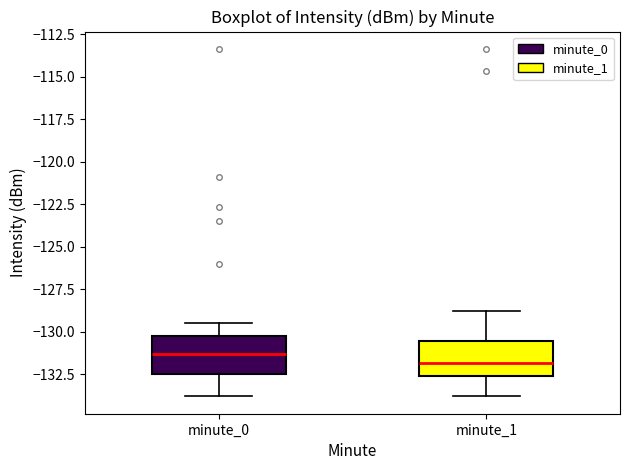

Where does the median line of the box for minute_1 sit on the y-axis? The values are not printed on the chart, so give them approximately, as read against the axis.

-132.0